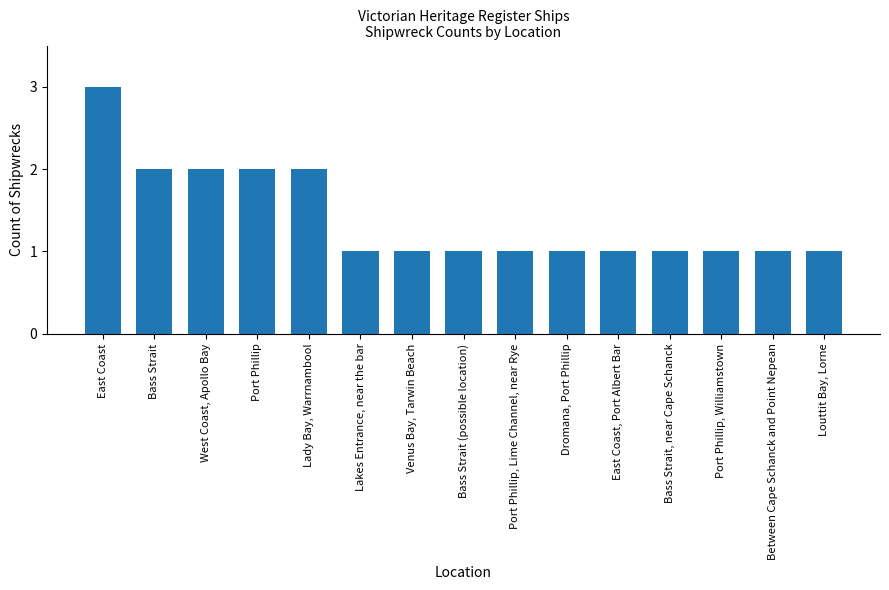

Which label corresponds to the largest value in the chart?

East Coast